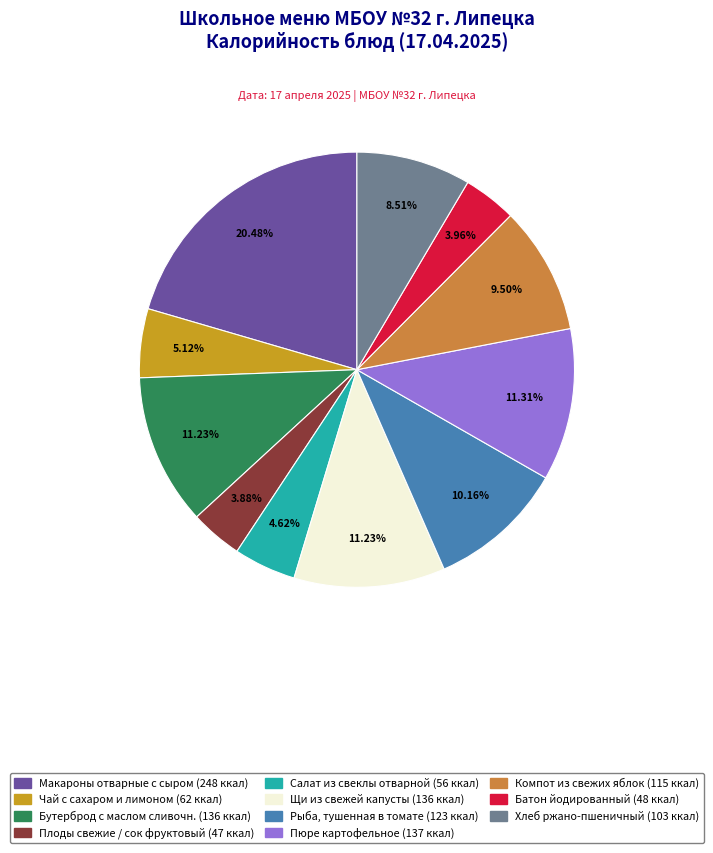

What percentage is the Бутерброд с маслом сливочн. slice, to the nearest percent?

11%